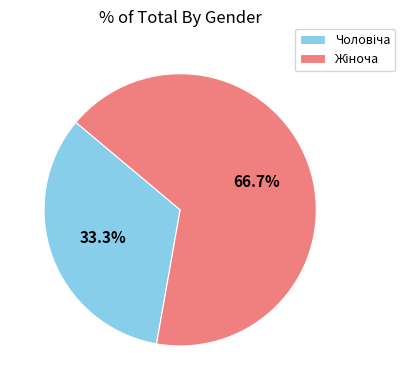

Is there a majority slice in this chart?

Yes